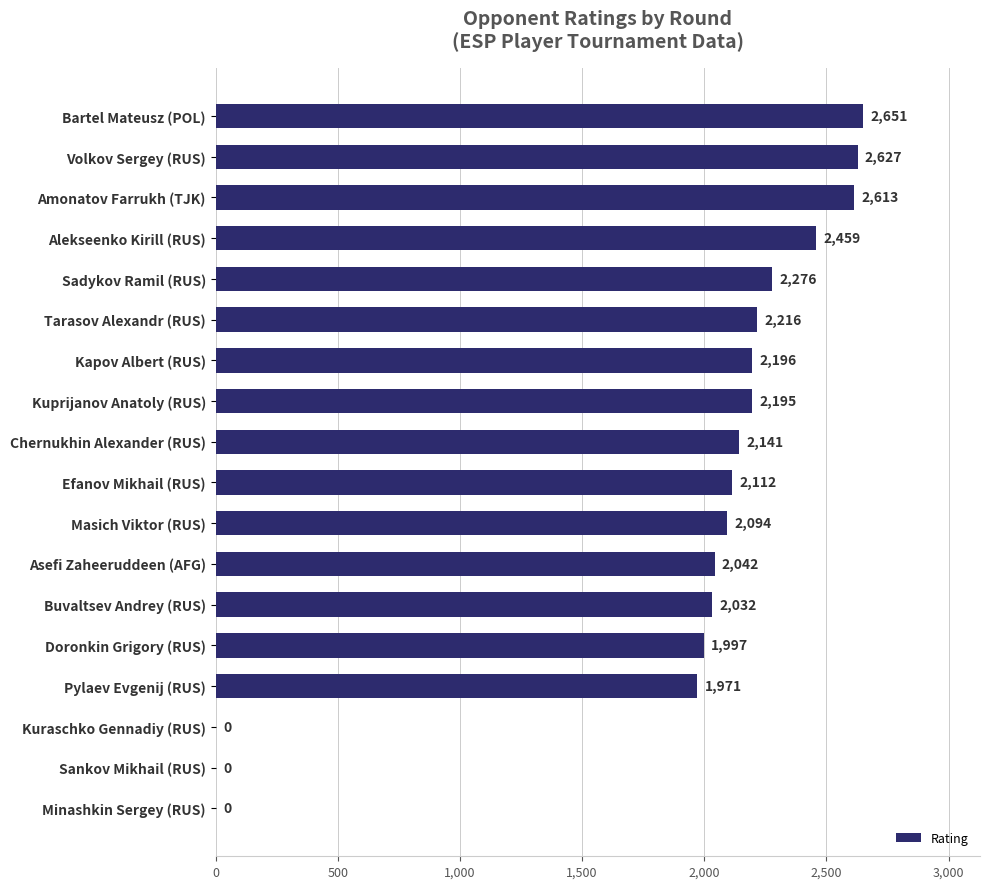

Which has a higher value, Sadykov Ramil (RUS) or Alekseenko Kirill (RUS)?

Alekseenko Kirill (RUS)